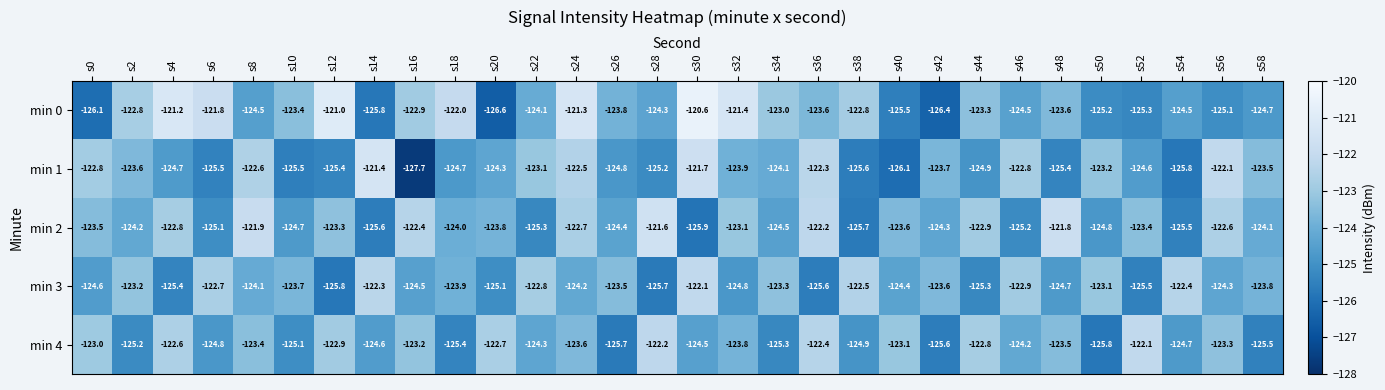

At which category is the sum across all series the highest?

s24